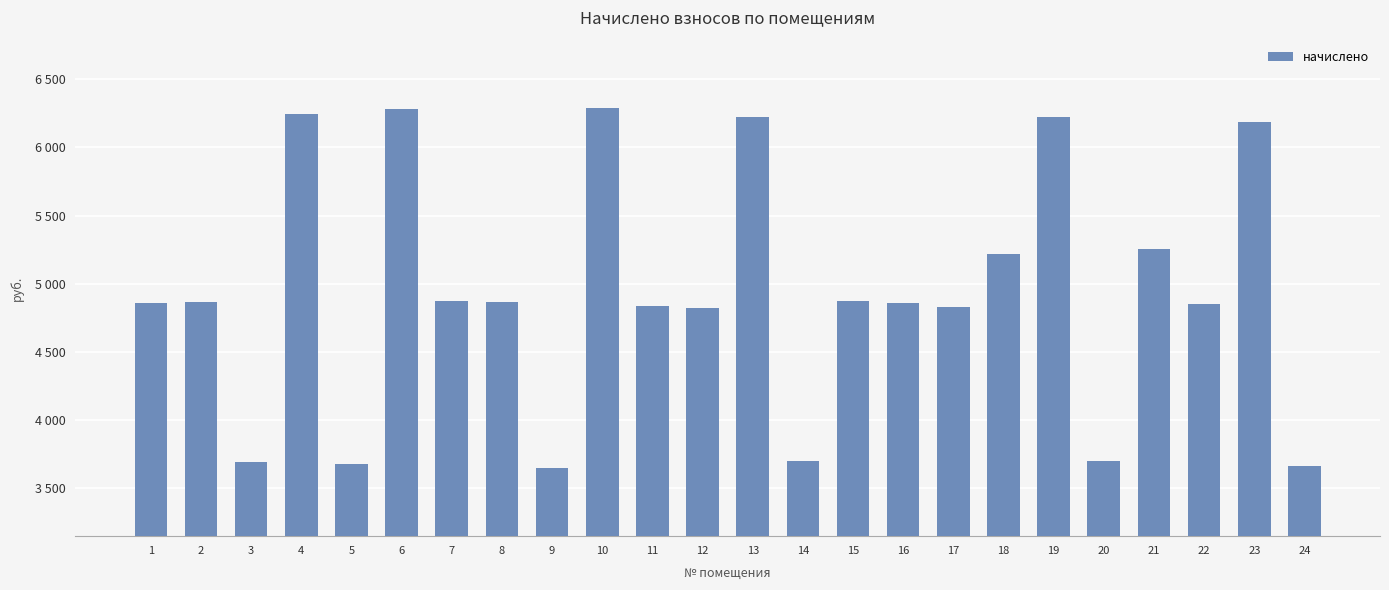

Reading left to right, list all the values displayed in this chart.

1=4857.4	2=4866.6	3=3691.6	4=6245.2	5=3673.1	6=6282.1	7=4875.8	8=4866.6	9=3645.2	10=6291.4	11=4838.8	12=4820.3	13=6226.6	14=3700.8	15=4875.8	16=4857.4	17=4829.5	18=5218.1	19=6226.6	20=3700.8	21=5255.2	22=4848.0	23=6189.6	24=3663.8